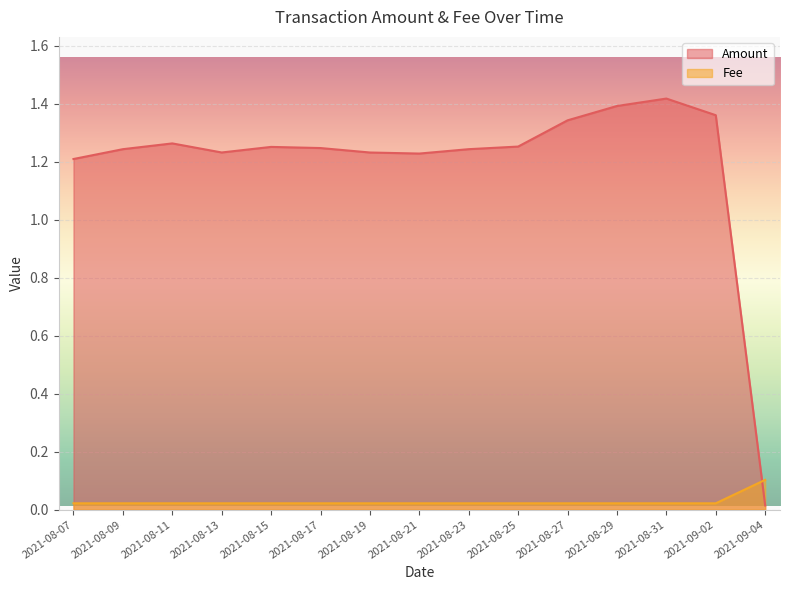

What are all the series names shown in the legend?

Amount, Fee